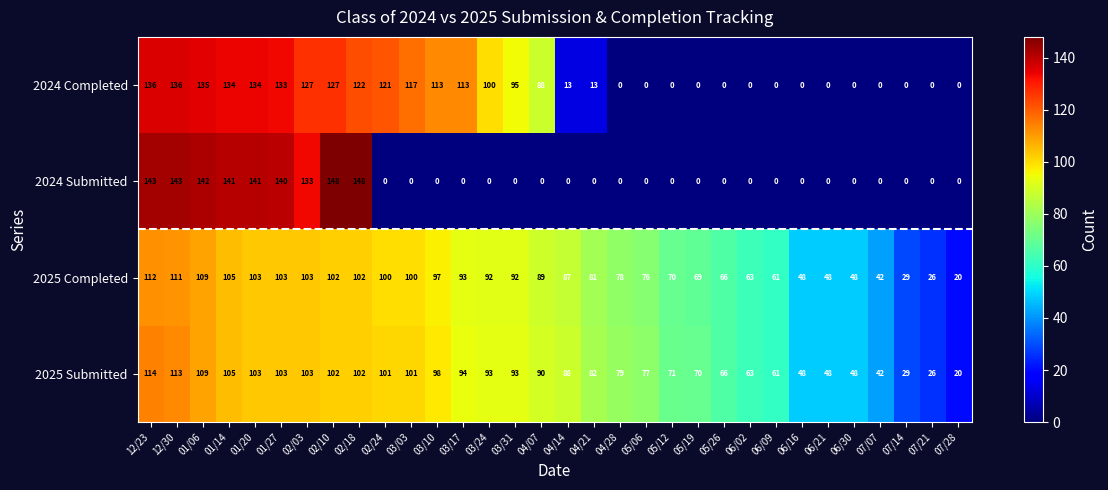

The value of 2024 Completed at 05/06 is 0. True or false?

True